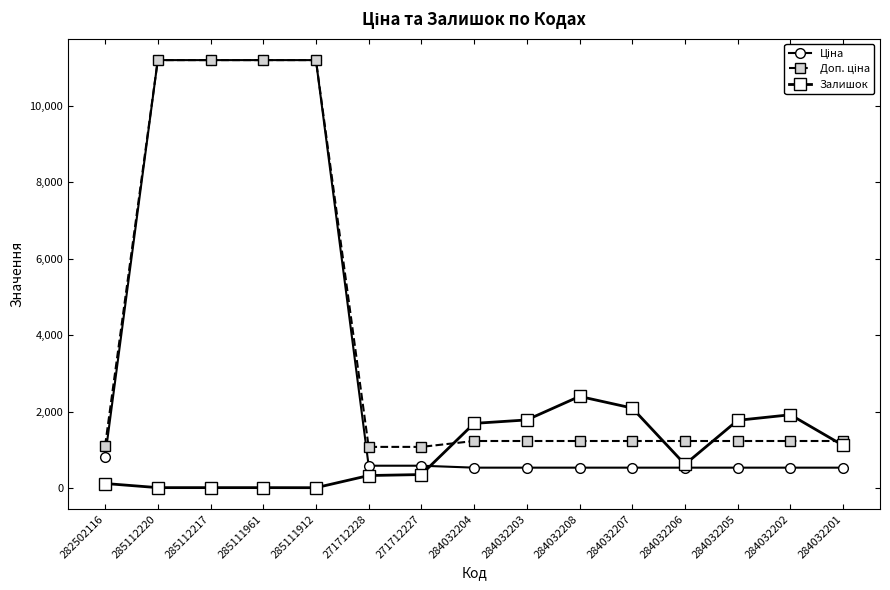

True or false: Залишок has a value of 689.3 at 284032202.

False